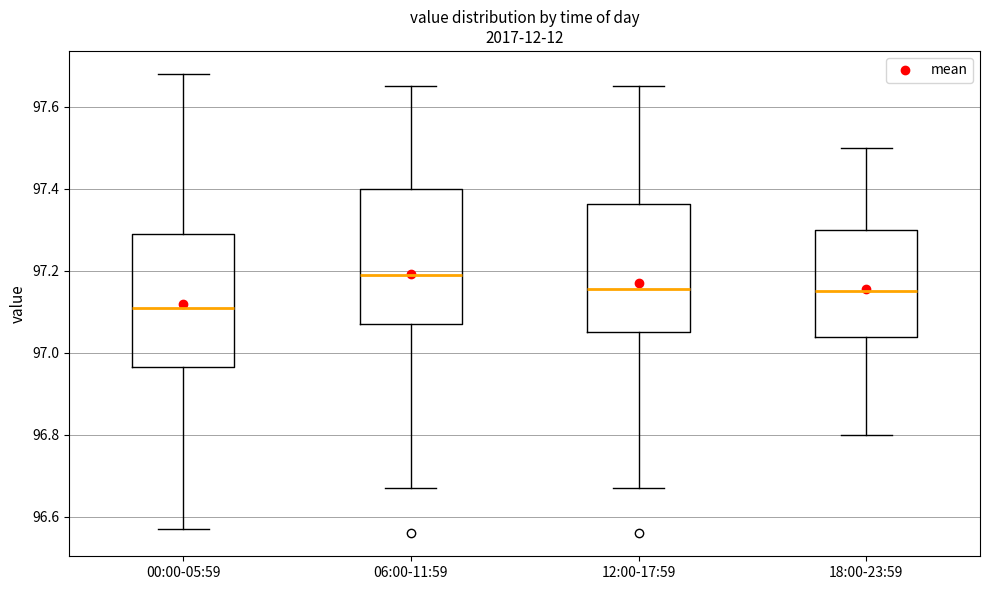

Where is the upper edge of the box for 06:00-11:59 on the y-axis? The values are not printed on the chart, so give them approximately, as read against the axis.

97.40